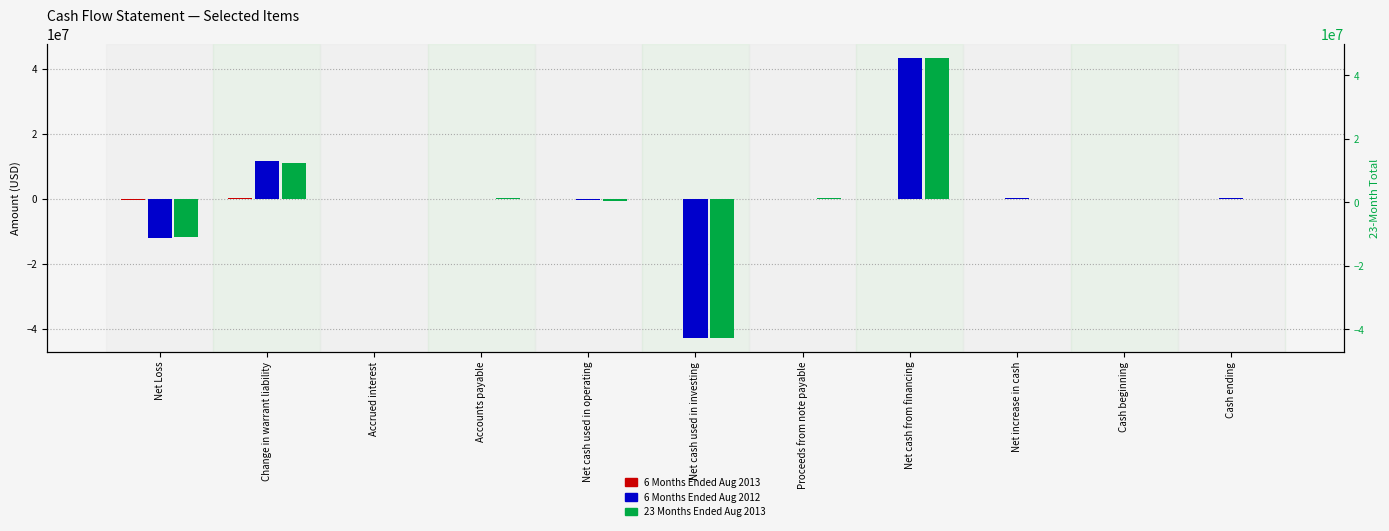

What is the maximum value for 23 Months Ended Aug 2013?

43288073